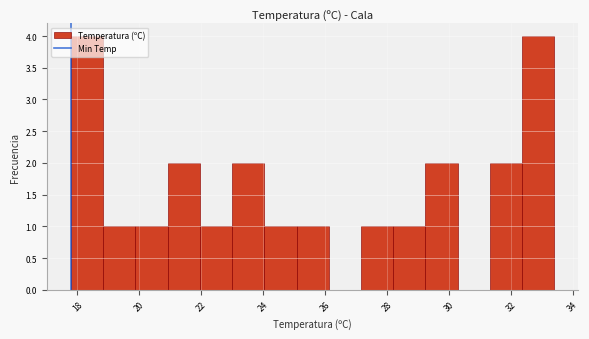

Reading left to right, list every bar in this chart as the range it spans on the x-axis followed by its height. Neither the bar edges nor the heights are printed on the chart, so give them approximately, as read against the axes.

17.80 to 18.84: 4
18.84 to 19.88: 1
19.88 to 20.92: 1
20.92 to 21.96: 2
21.96 to 23.00: 1
23.00 to 24.04: 2
24.04 to 25.08: 1
25.08 to 26.12: 1
26.12 to 27.16: 0
27.16 to 28.20: 1
28.20 to 29.24: 1
29.24 to 30.28: 2
30.28 to 31.32: 0
31.32 to 32.36: 2
32.36 to 33.40: 4